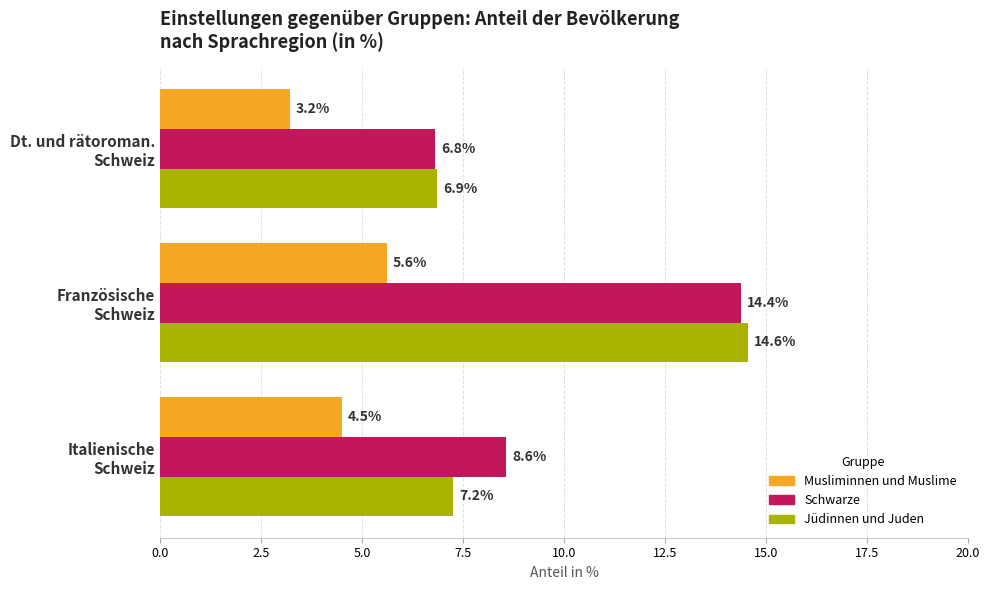

Rank the series by their maximum value, from lowest to highest.

Musliminnen und Muslime, Schwarze, Jüdinnen und Juden